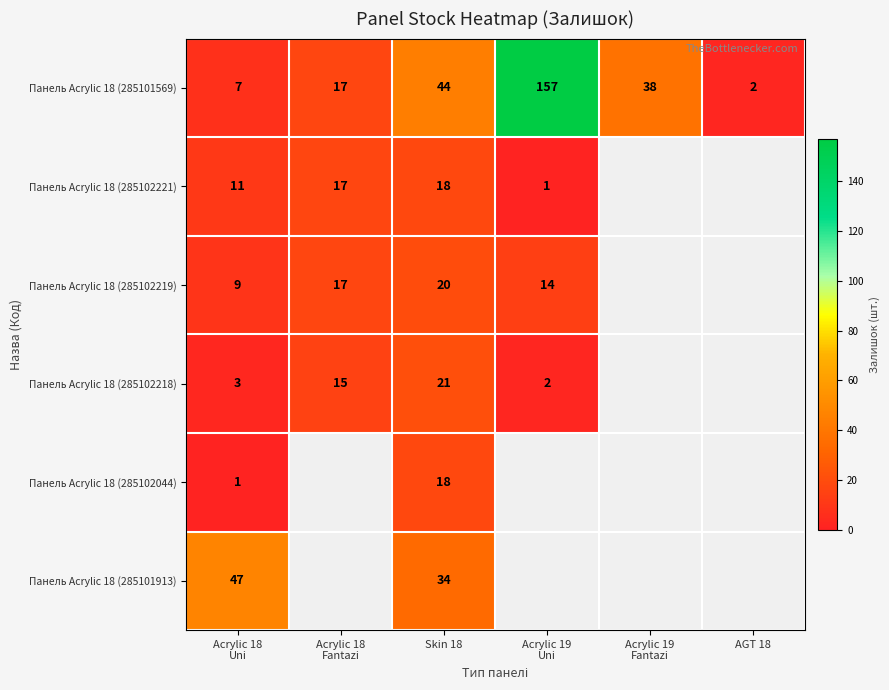

Which has a higher value, Acrylic 18
Fantazi or Acrylic 18
Uni?

Acrylic 18
Fantazi